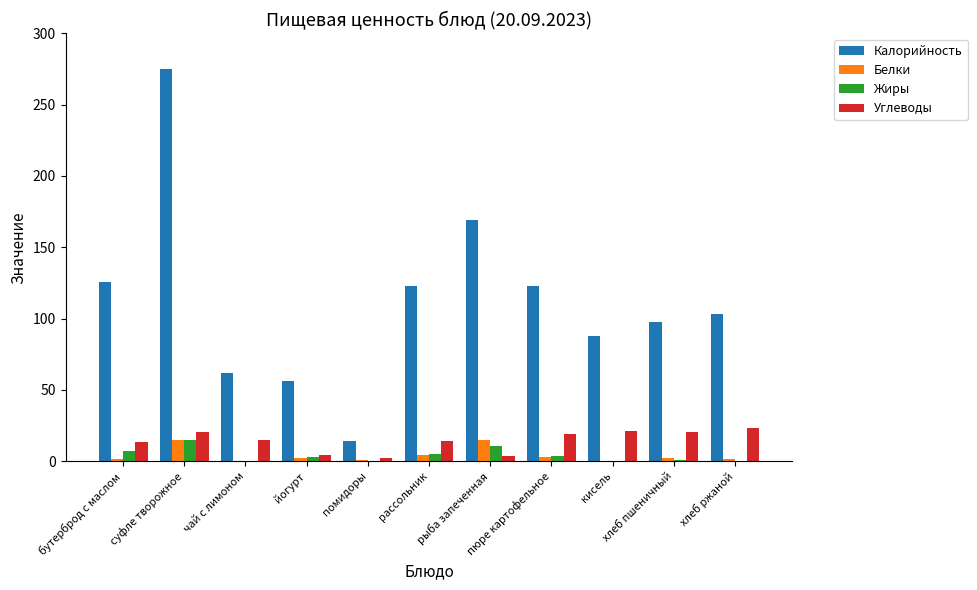

The Углеводы series shows 7.4 at пюре картофельное. True or false?

False